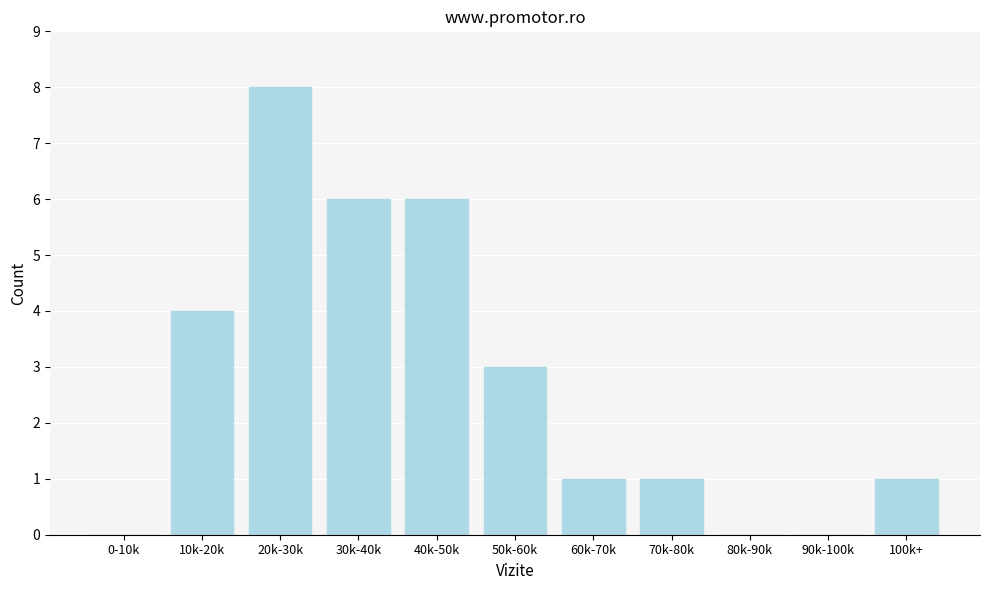

Reading left to right, what are all the values shown in this chart?

0-10k=0	10k-20k=4	20k-30k=8	30k-40k=6	40k-50k=6	50k-60k=3	60k-70k=1	70k-80k=1	80k-90k=0	90k-100k=0	100k+=1